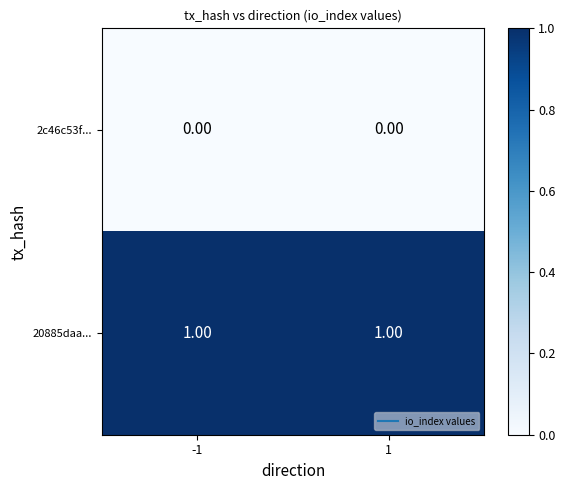

At how many categories does at least one series exceed 0?

2